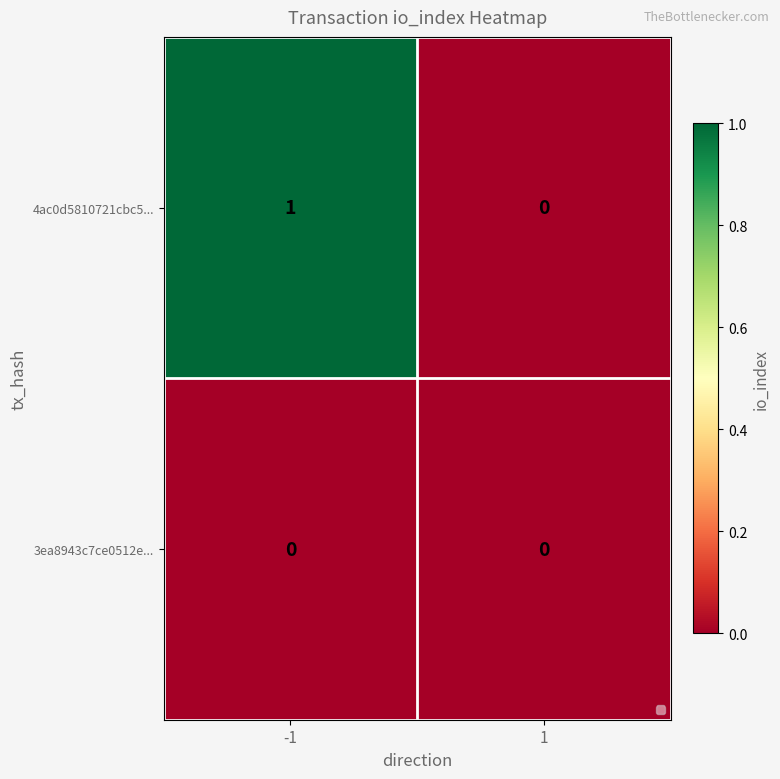

List the labels in order of 4ac0d5810721cbc5... value, smallest first.

1, -1